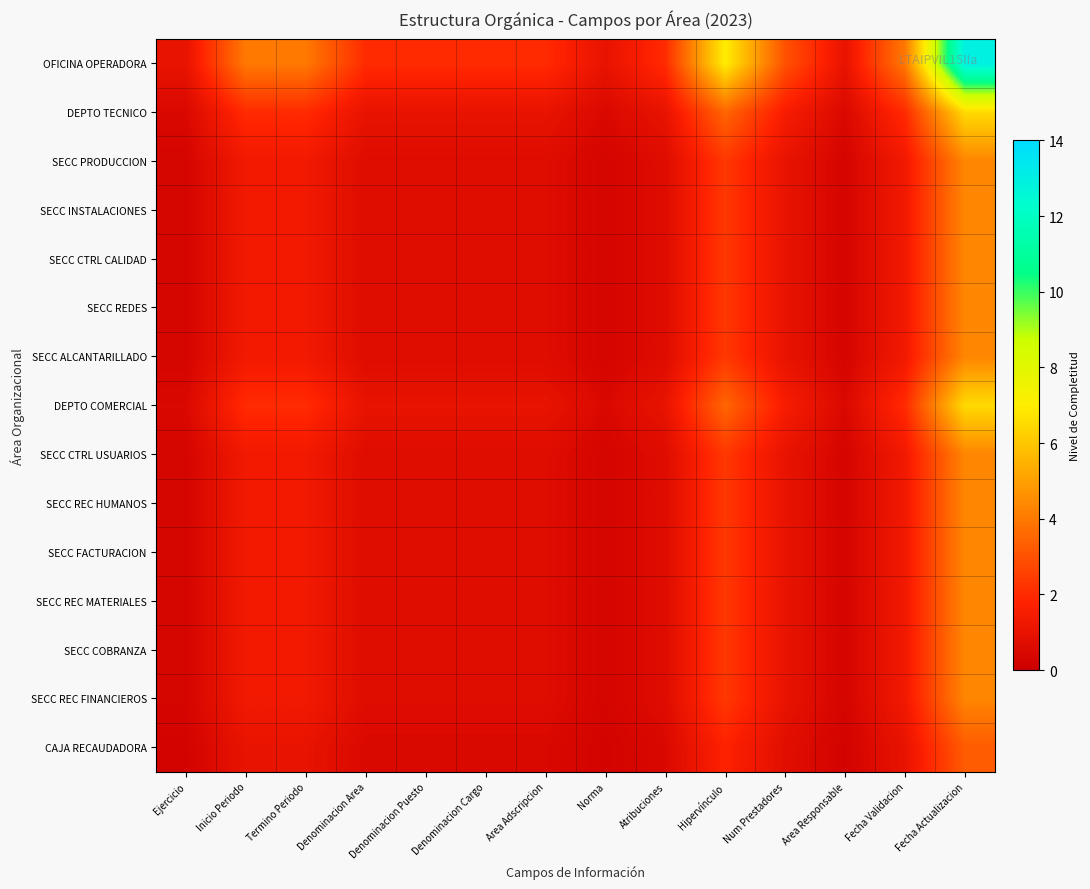

At which category is the sum across all series the highest?

Fecha Actualizacion